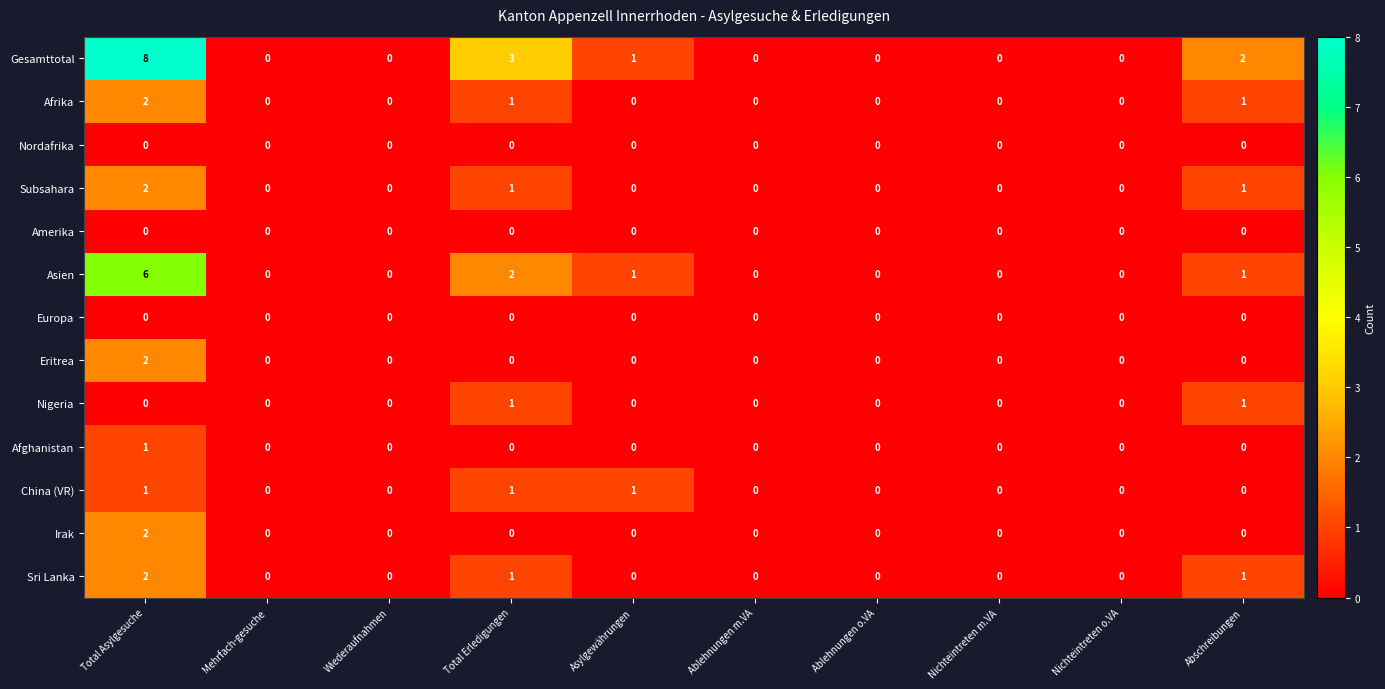

At which category is the sum across all series the highest?

Total Asylgesuche